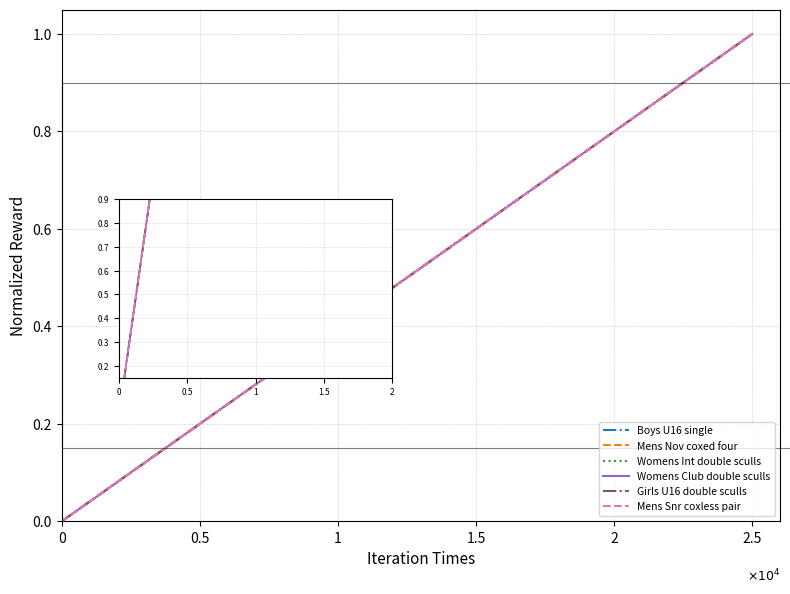

What is the difference between the maximum and minimum values in the Girls U16 double sculls series?

1.0